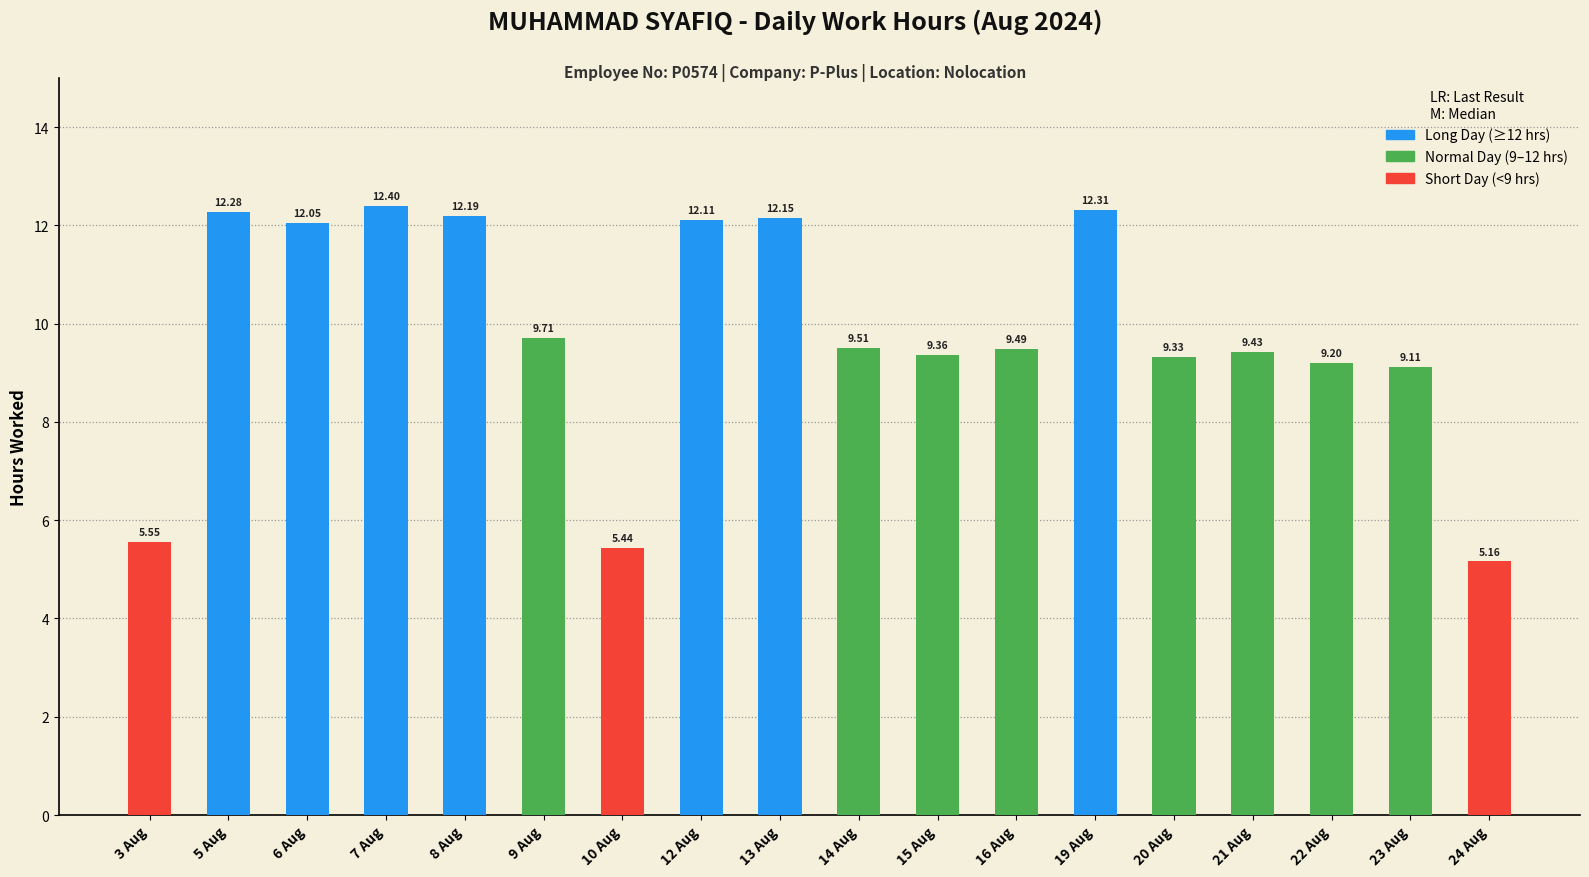

What is the change in value from 6 Aug to 12 Aug?

+0.1